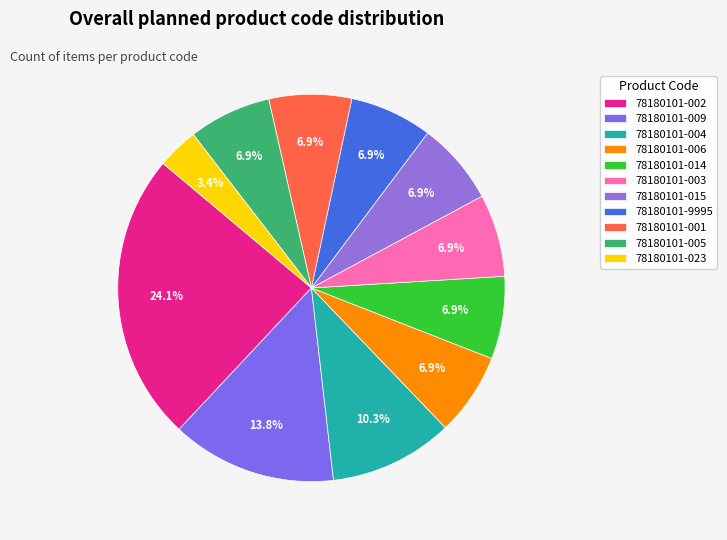

Is it true that 78180101-002 is 24% of the pie?

True